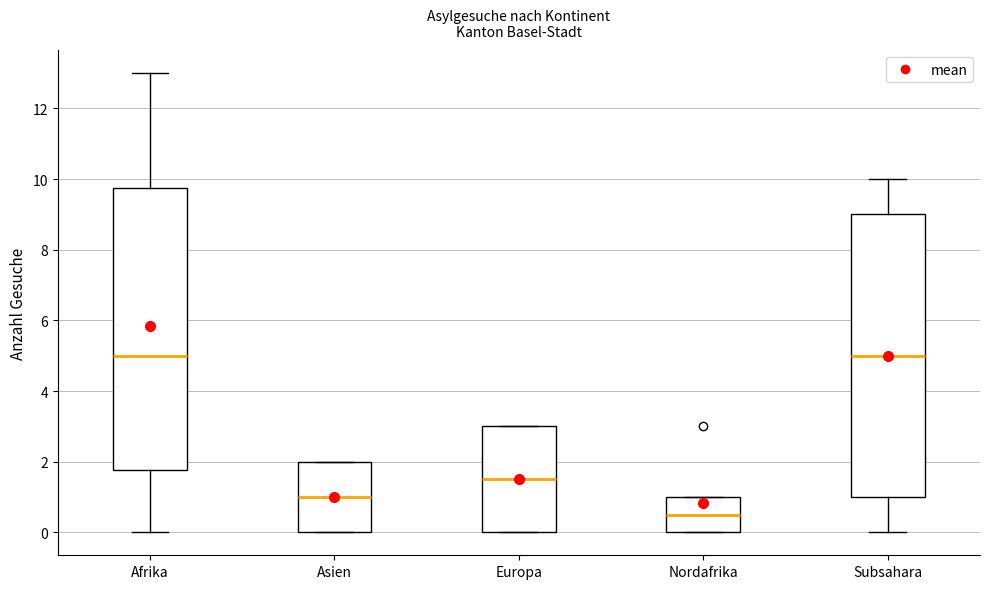

Reading left to right, read every box against the y-axis: the position of its median line, the range the box covers, and the ends of its whiskers. The values are not printed on the chart, so give them approximately, as read against the axis.

Afrika: median 5.0, box 1.8 to 9.8, whiskers 0.0 to 13.0
Asien: median 1.0, box 0.0 to 2.0, whiskers 0.0 to 2.0
Europa: median 1.6, box 0.0 to 3.0, whiskers 0.0 to 3.0
Nordafrika: median 0.6, box 0.0 to 1.0, whiskers 0.0 to 1.0
Subsahara: median 5.0, box 1.0 to 9.0, whiskers 0.0 to 10.0